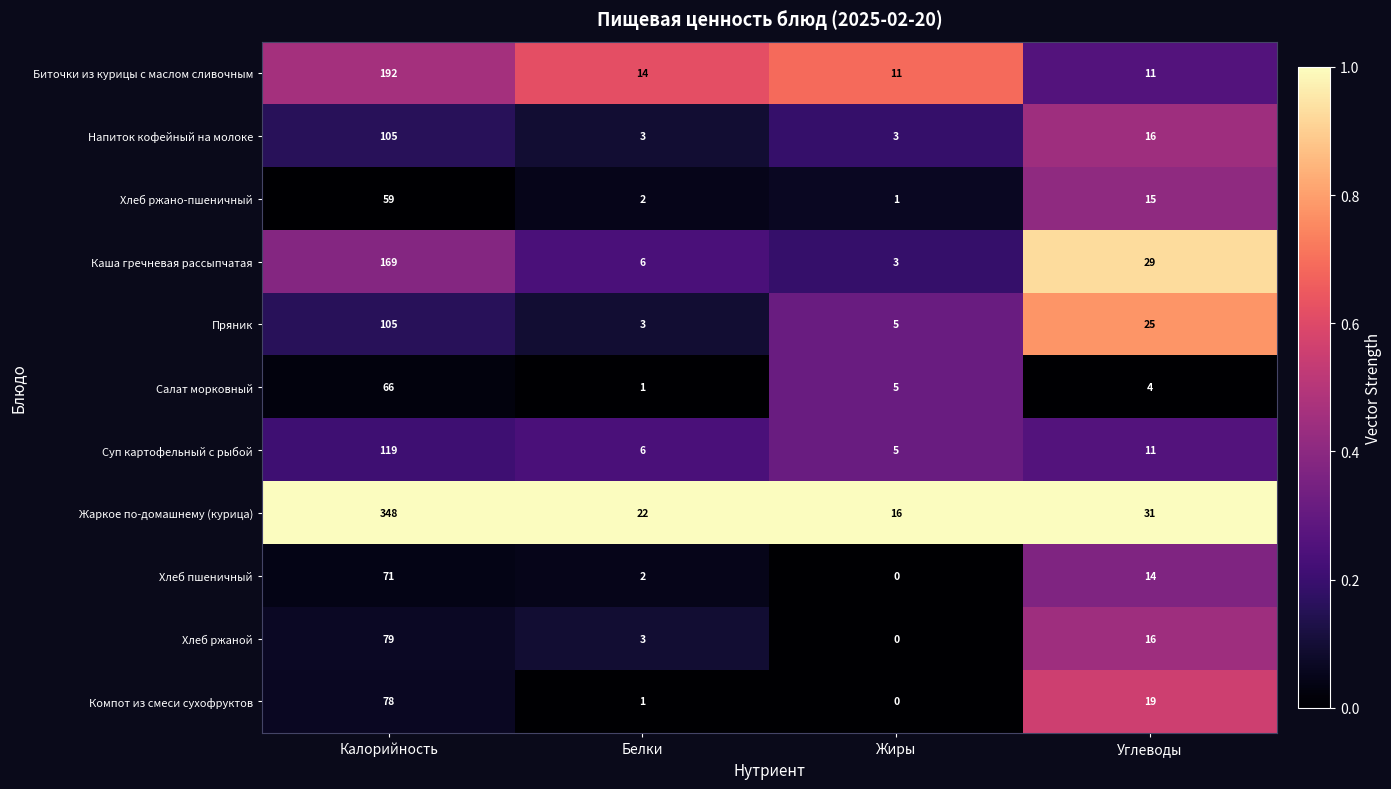

What is the sum of the Хлеб ржаной values at Белки and Жиры?

3